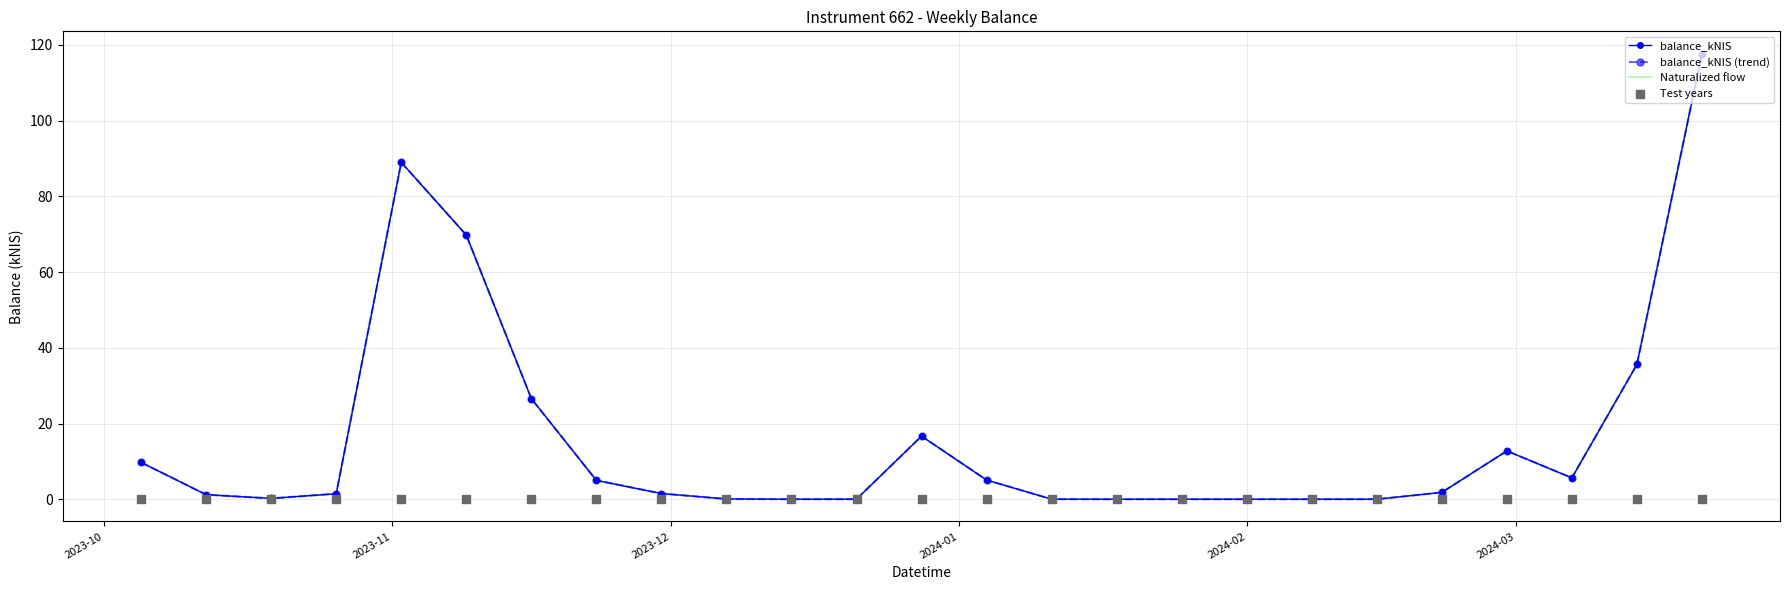

What are all the series names shown in the legend?

balance_kNIS, balance_kNIS (trend), Naturalized flow, Test years